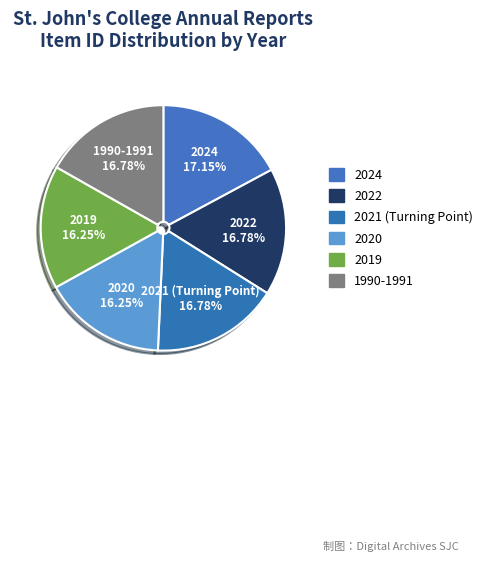

How much of the chart is everything except 1990-1991?

83.2%